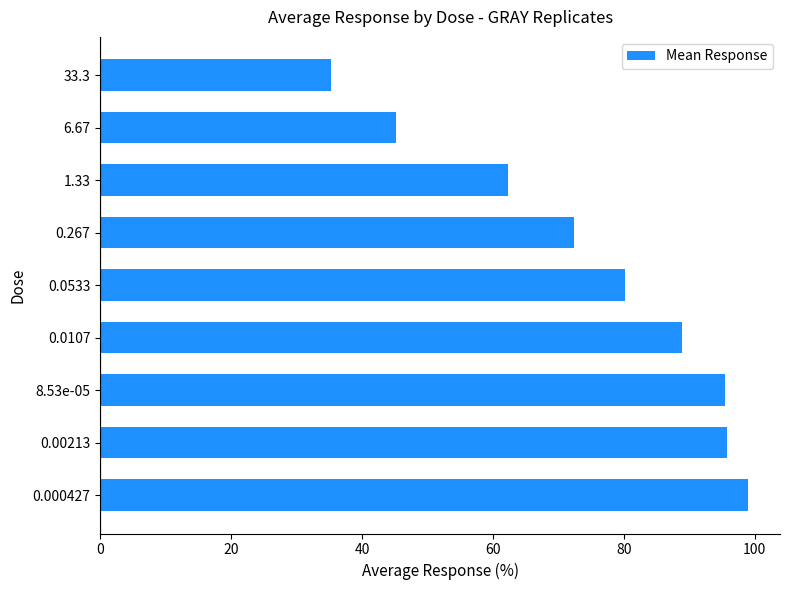

Is it true that the value at 6.67 is 62.2?

False